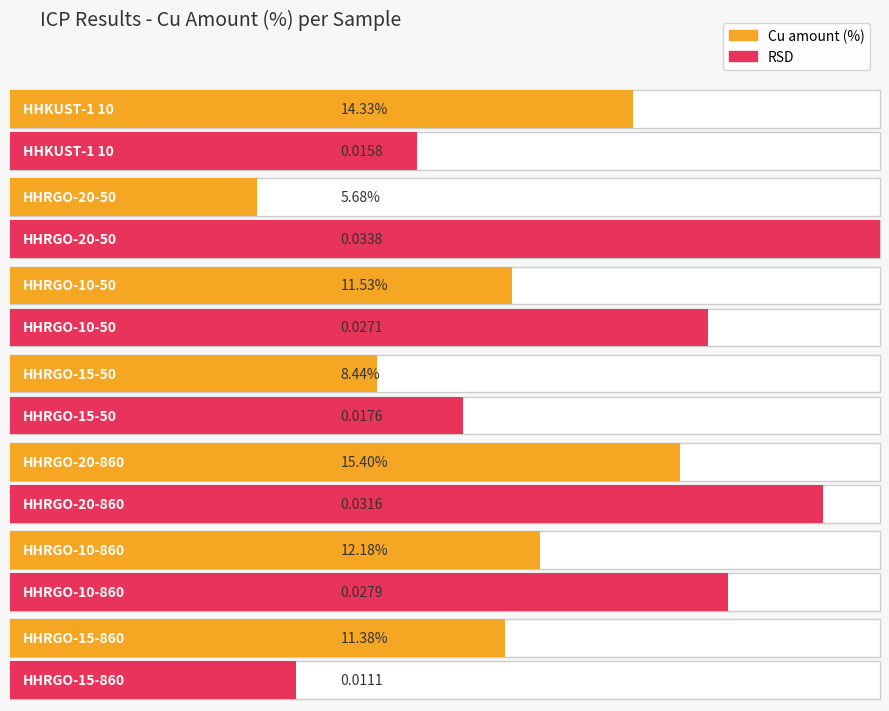

What is the change in value from HHKUST-1 10 to HHRGO-10-860?

-2.2